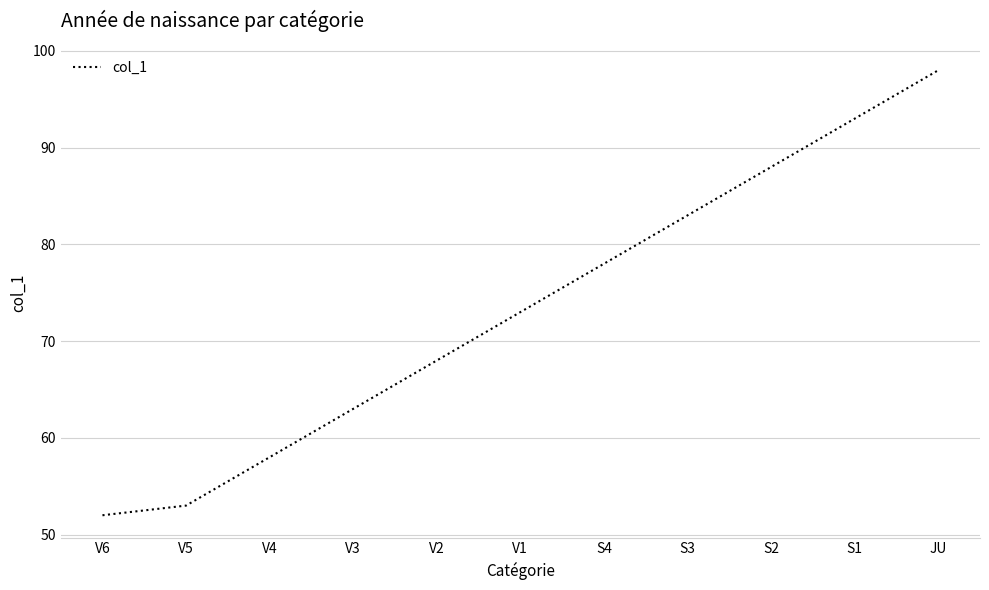

True or false: there are more than 0 points higher than both neighbors.

False